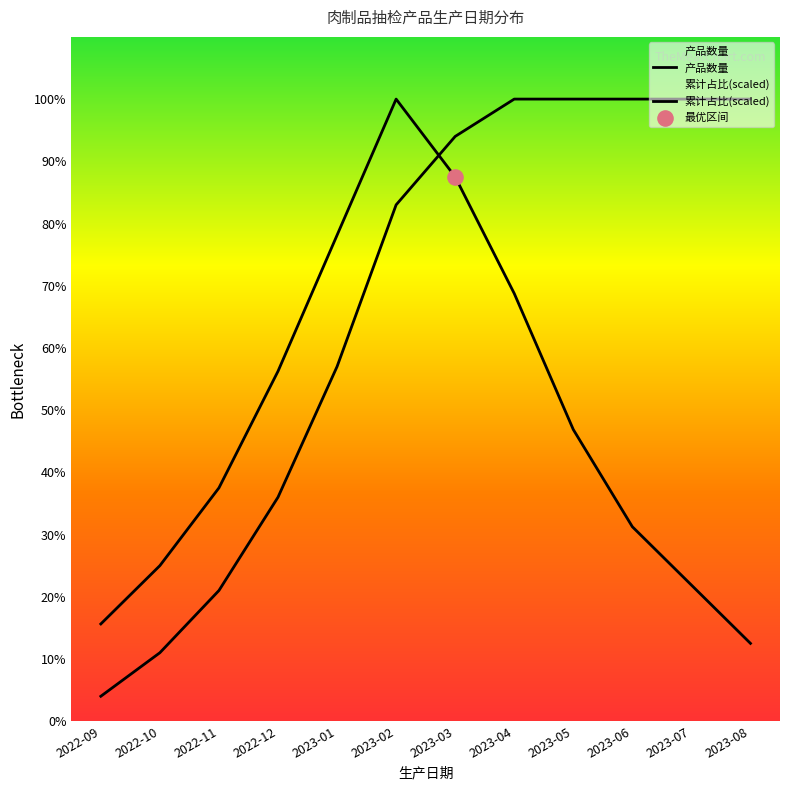

At which category is the sum across all series the highest?

2023-02